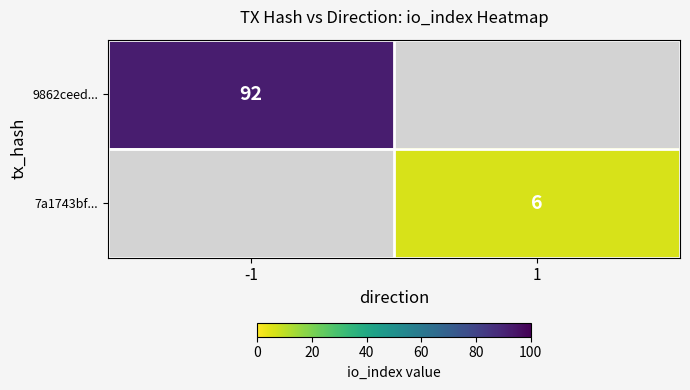

The 9862ceed... series shows 92 at -1. True or false?

True